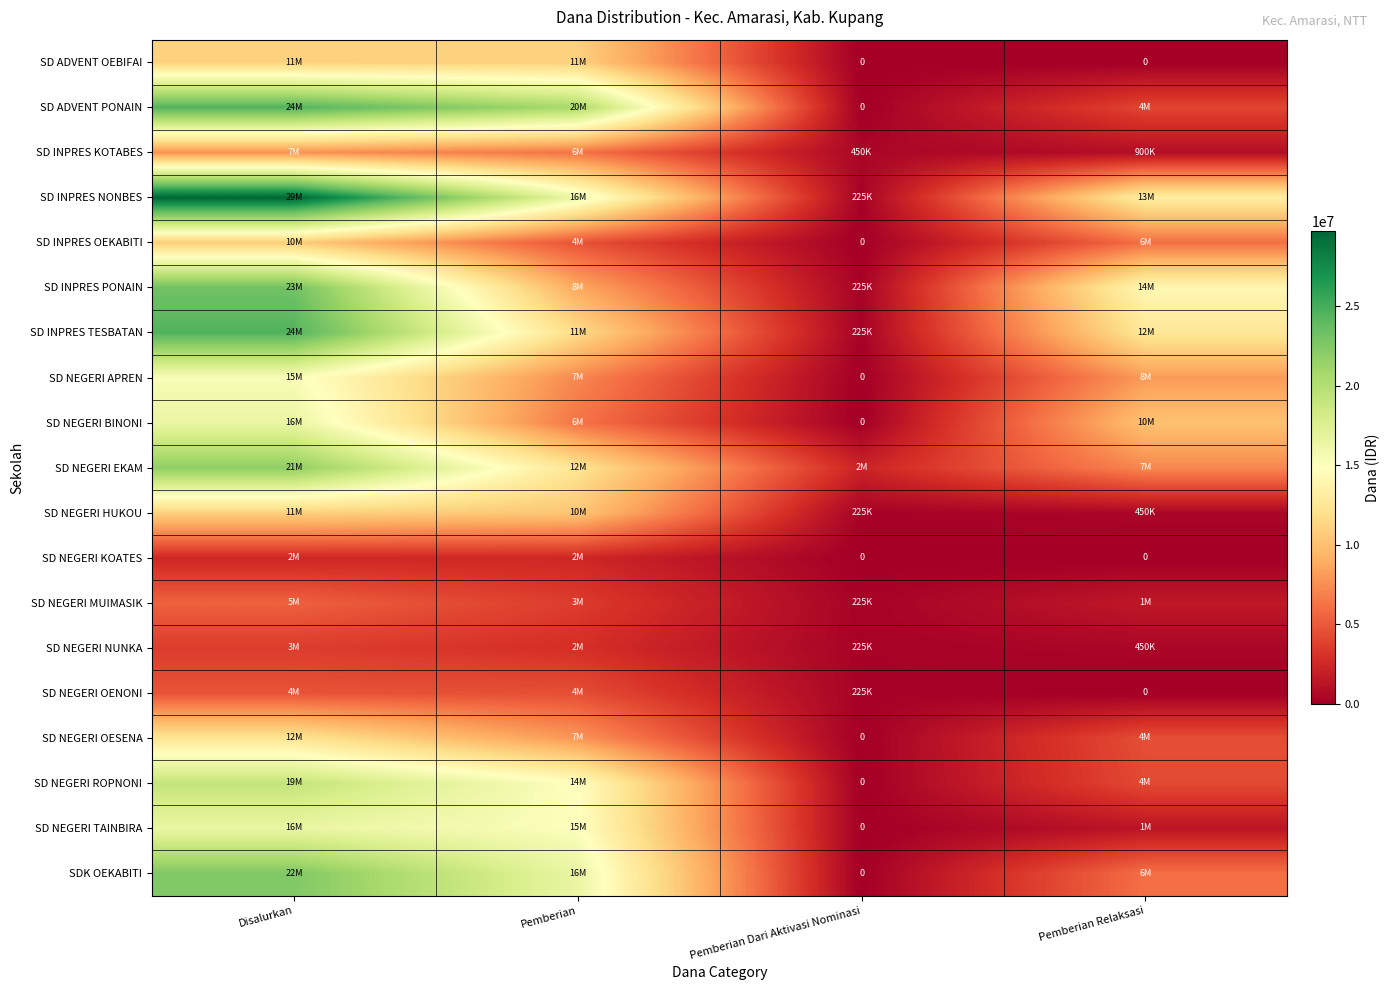

Where is SD NEGERI MUIMASIK nearest to the value 2812500?

Pemberian